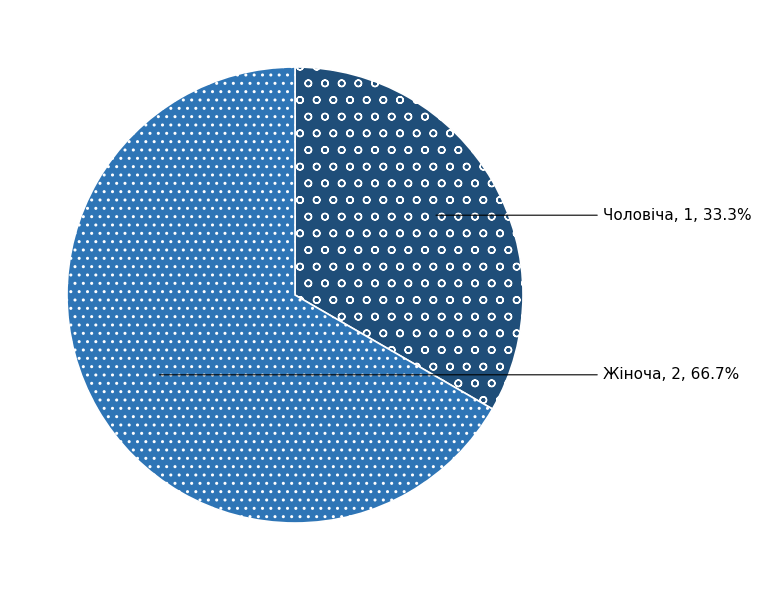

Which has a higher value, Жіноча or Чоловіча?

Жіноча